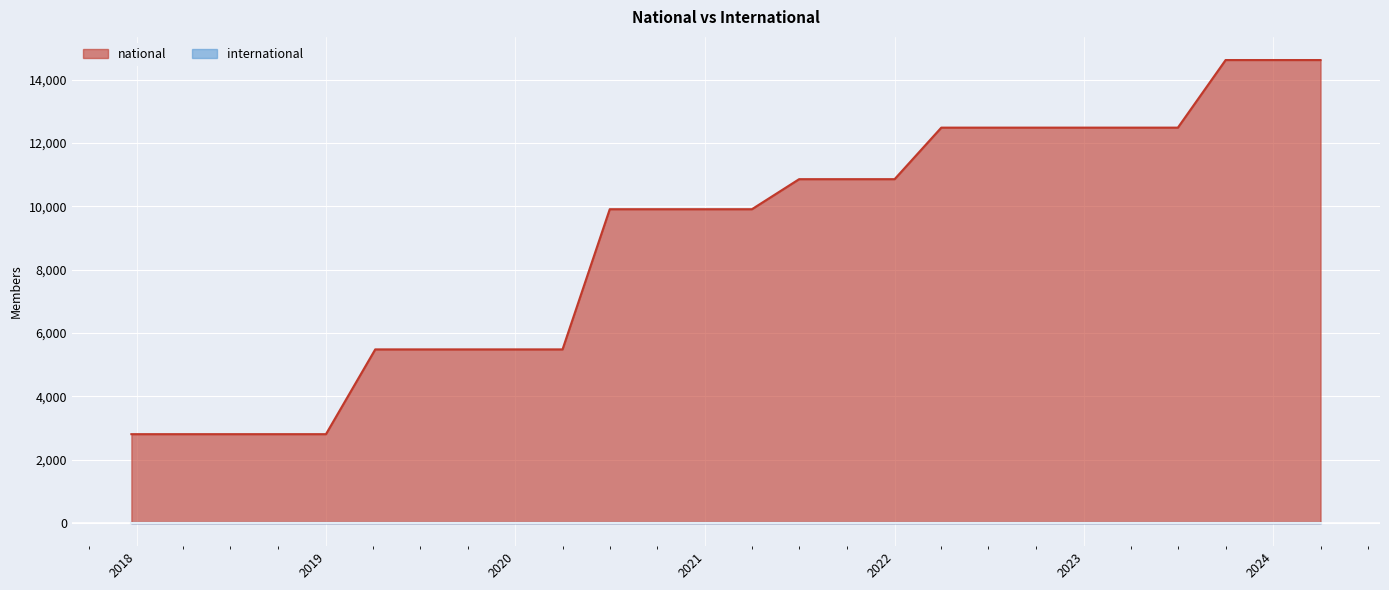

What is the difference between the maximum and minimum values?

11818